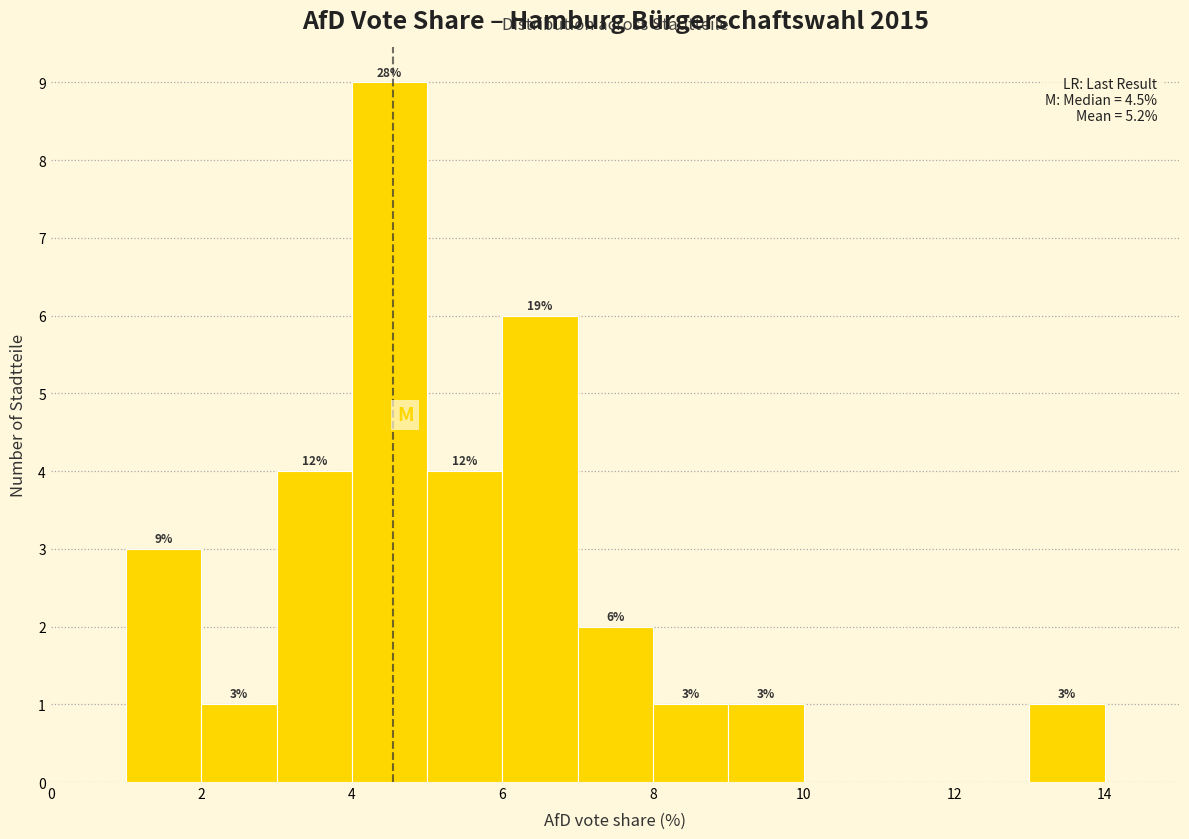

Which range on the x-axis has the tallest bar?

4 to 5